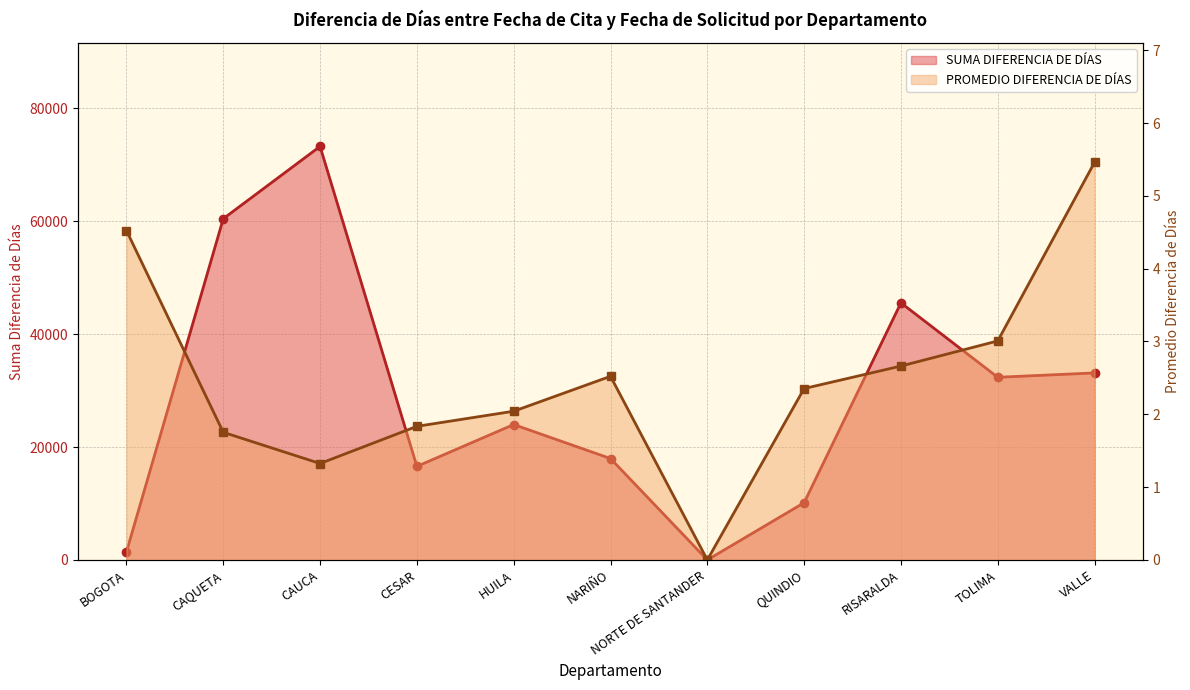

Read the SUMA DIFERENCIA DE DÍAS value at CAQUETA.

60430.0